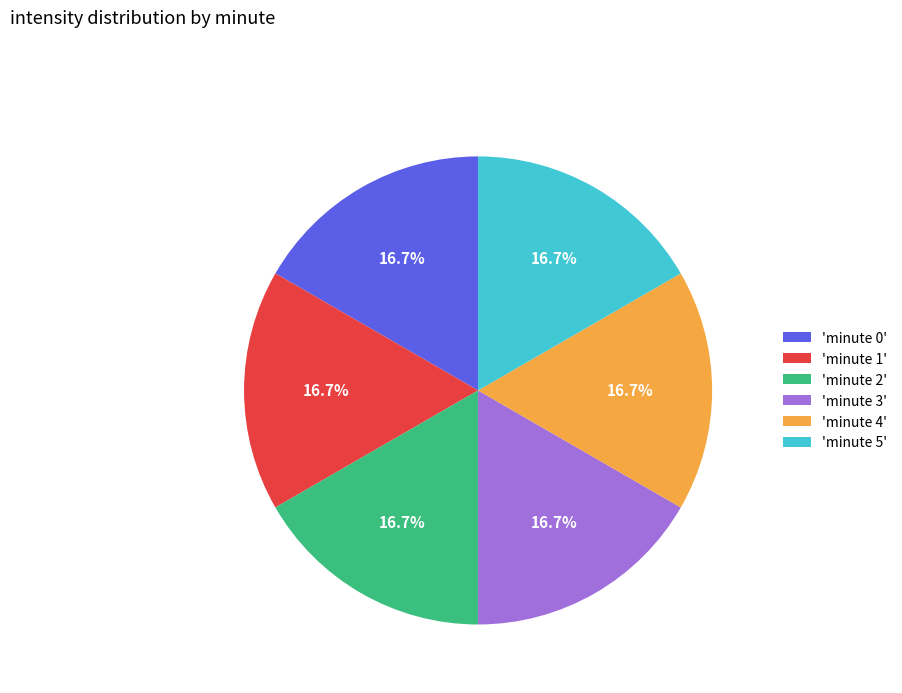

What is the total percentage of 'minute 5' and 'minute 1'?

33.3%